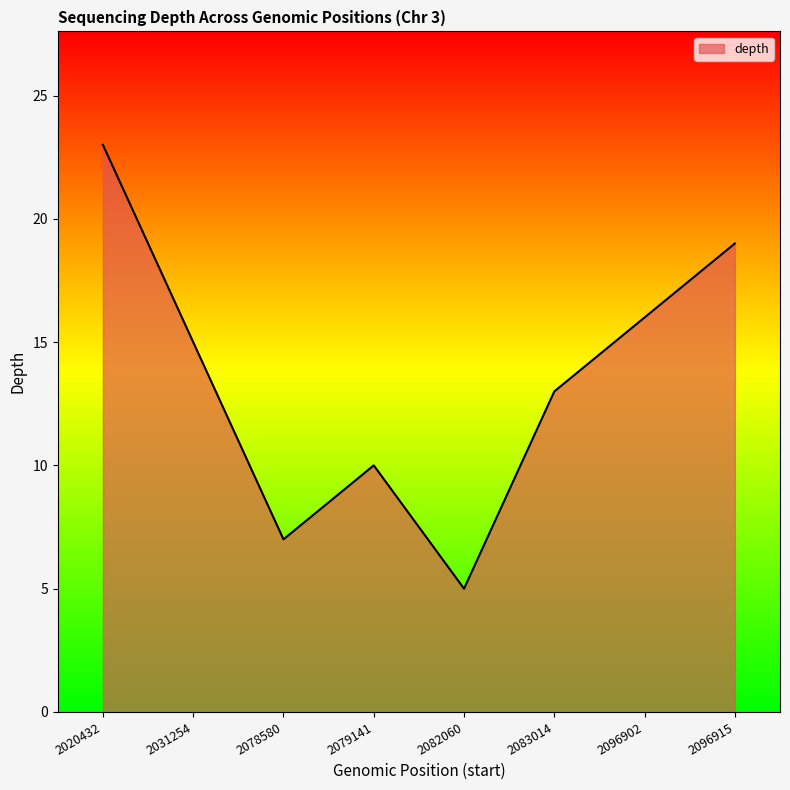

What is the difference between the second highest and minimum values?

14